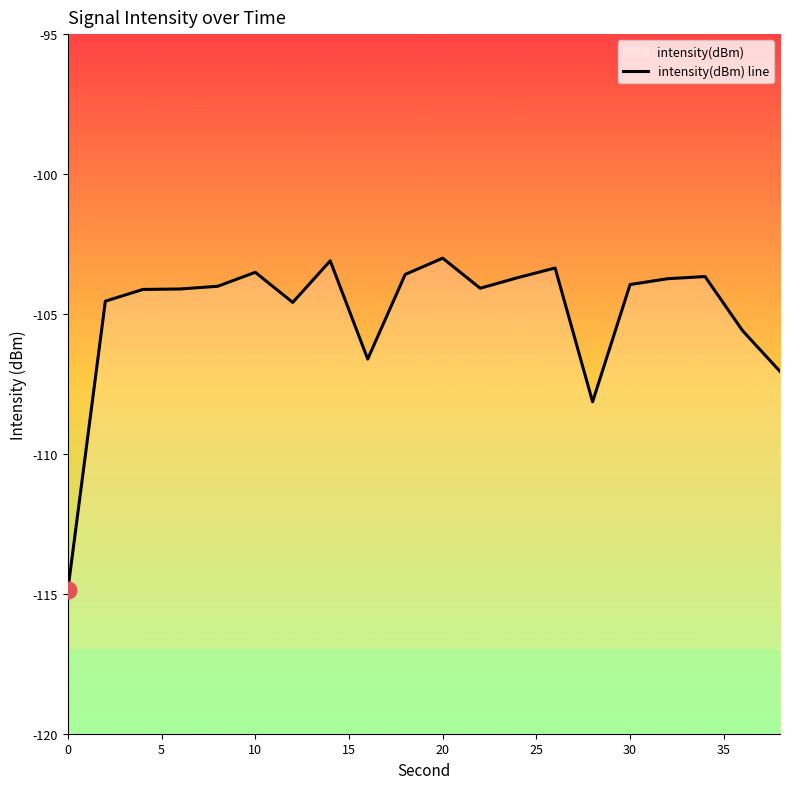

How many data points are less than -104?

11